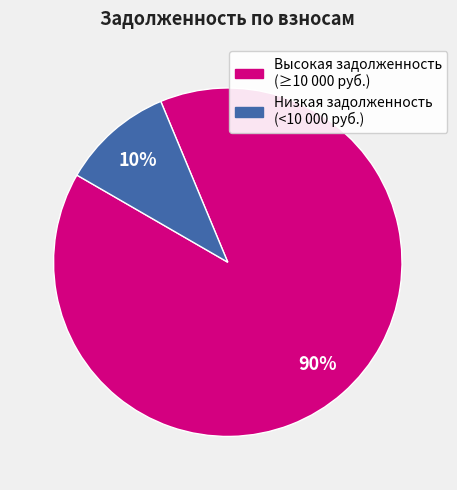

Which has a higher value, Высокая задолженность (≥10 000 руб.) or Низкая задолженность (<10 000 руб.)?

Высокая задолженность (≥10 000 руб.)